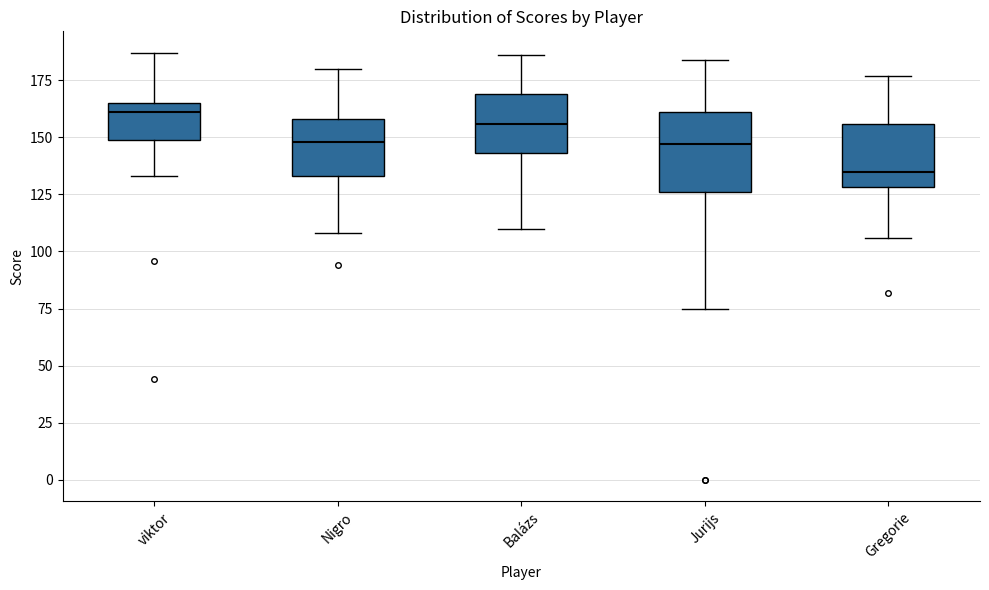

Reading left to right, read every box against the y-axis: the position of its median line, the range the box covers, and the ends of its whiskers. The values are not printed on the chart, so give them approximately, as read against the axis.

viktor: median 160, box 150 to 165, whiskers 135 to 185
Nigro: median 150, box 135 to 160, whiskers 110 to 180
Balázs: median 155, box 145 to 170, whiskers 110 to 185
Jurijs: median 145, box 125 to 160, whiskers 75 to 185
Gregorie: median 135, box 130 to 155, whiskers 105 to 175